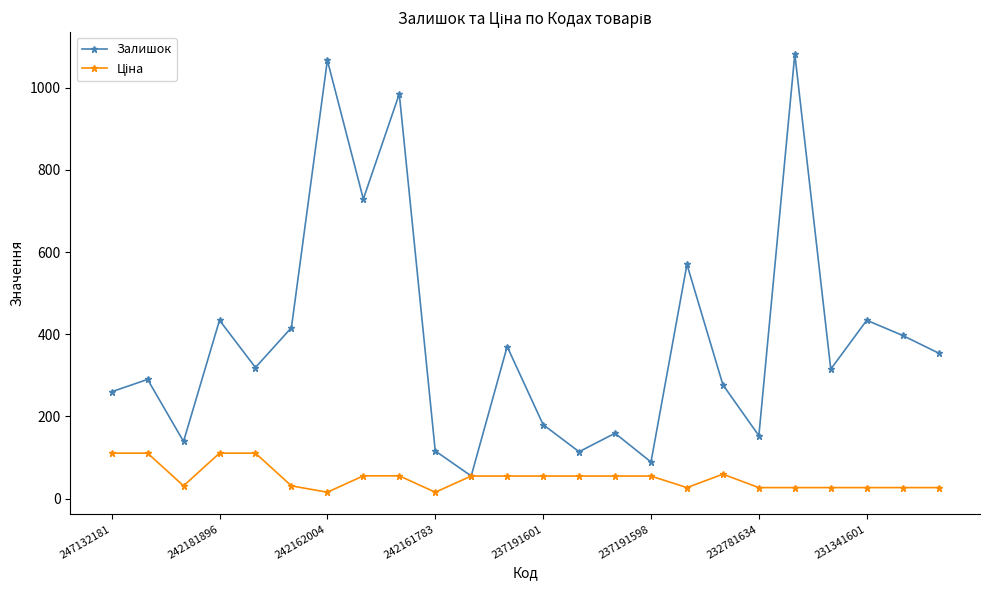

What is the greatest value displayed?

1082.0